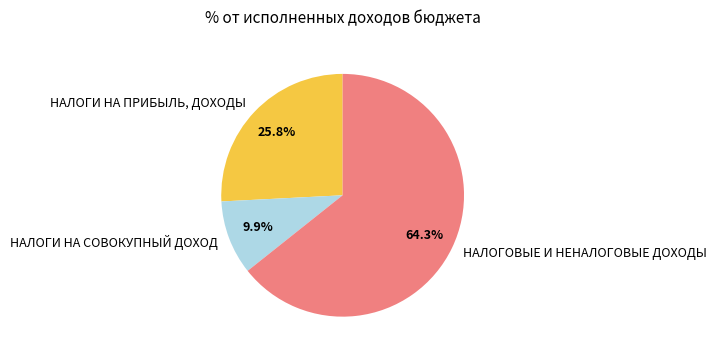

The НАЛОГИ НА ПРИБЫЛЬ, ДОХОДЫ slice represents 26% of the pie. True or false?

True